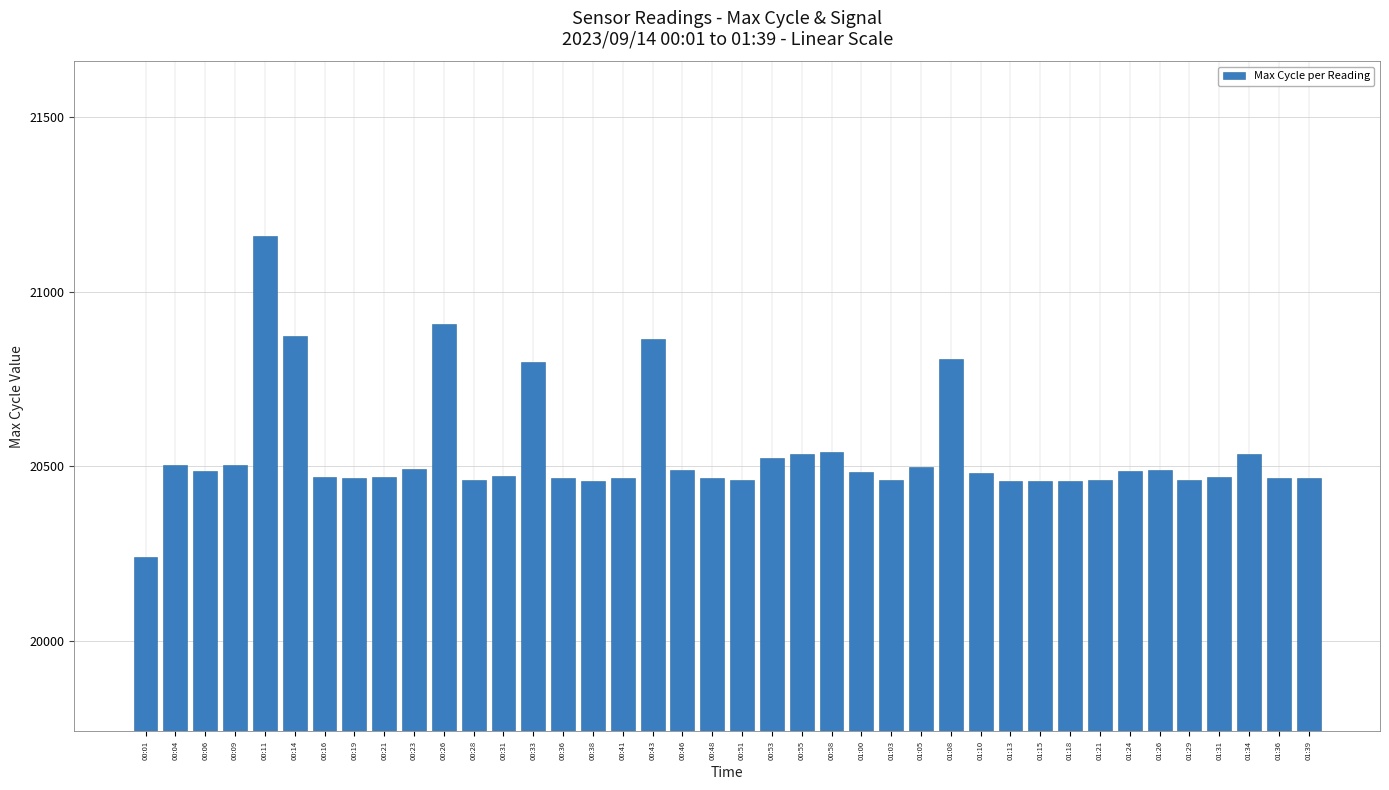

How many distinct data groups are displayed?

1